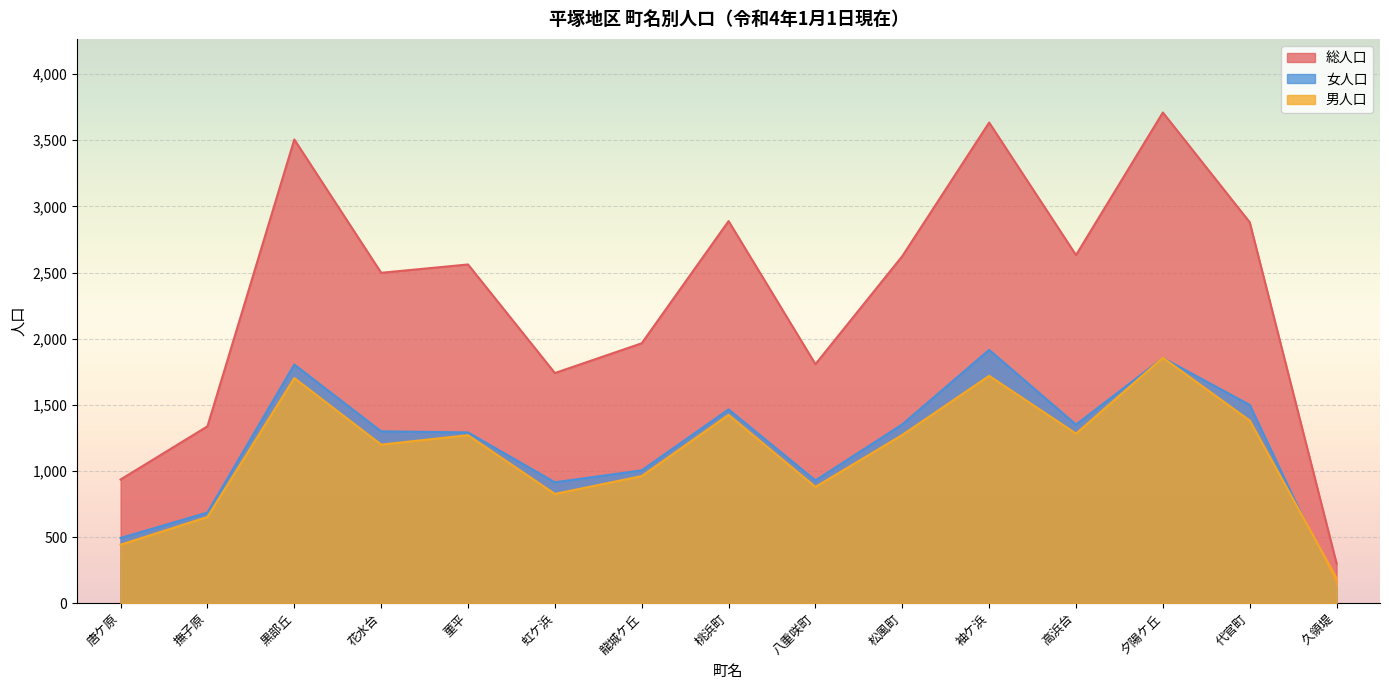

True or false: 総人口 has more than 0 interior local peaks.

True